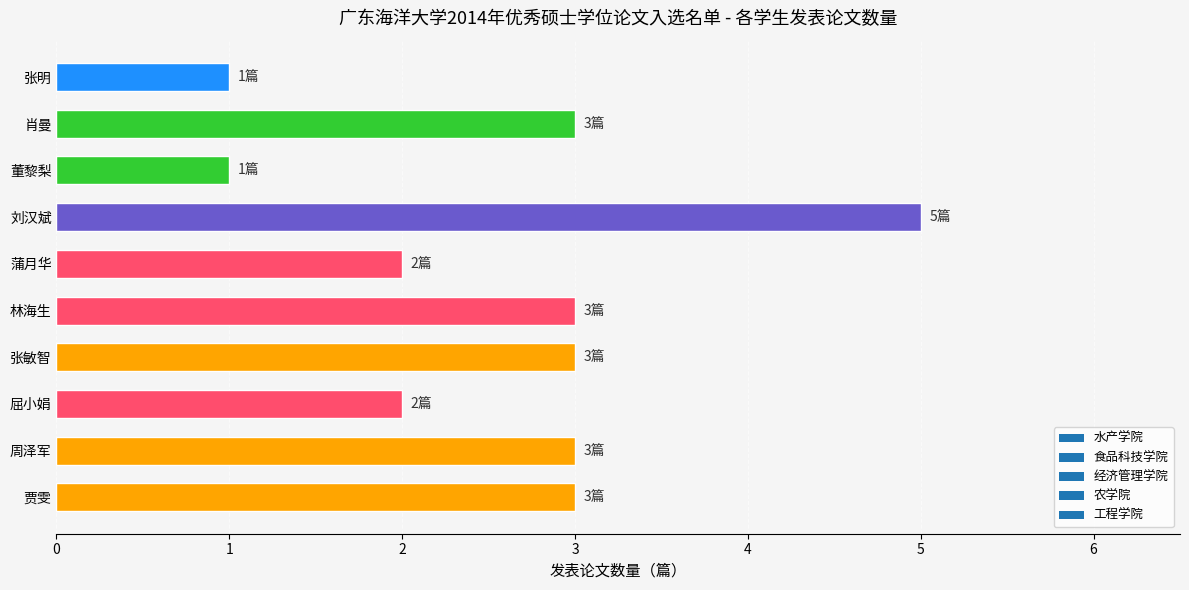

What is the sum of the values at 屈小娟 and 刘汉斌?

7